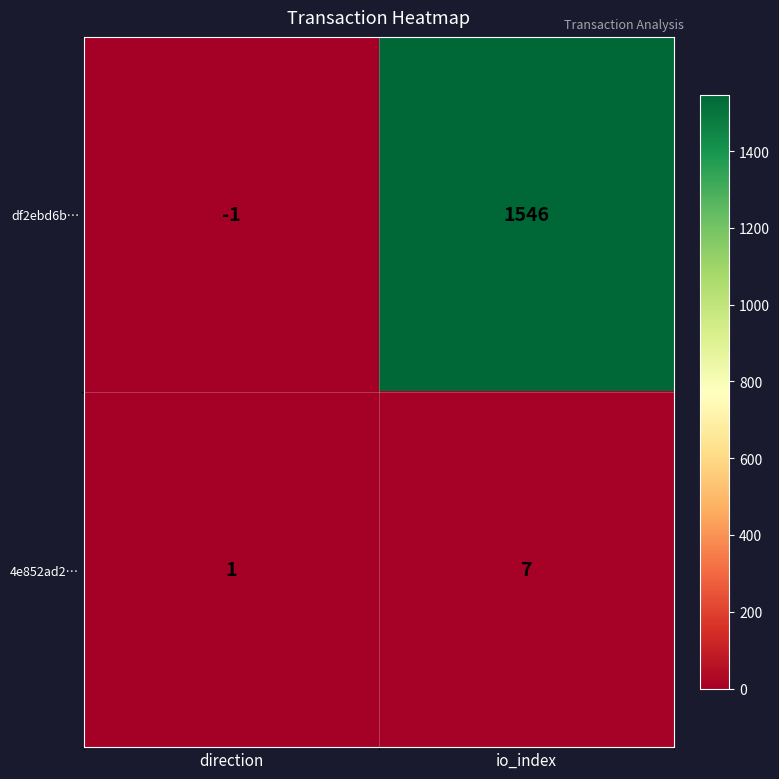

List the labels in order of df2ebd6b… value, smallest first.

direction, io_index